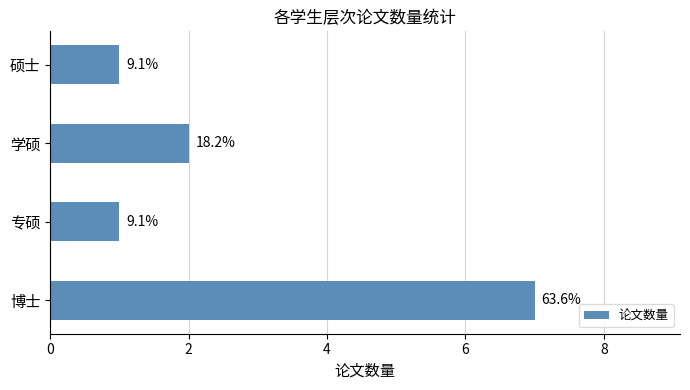

Does the chart contain any negative values?

No